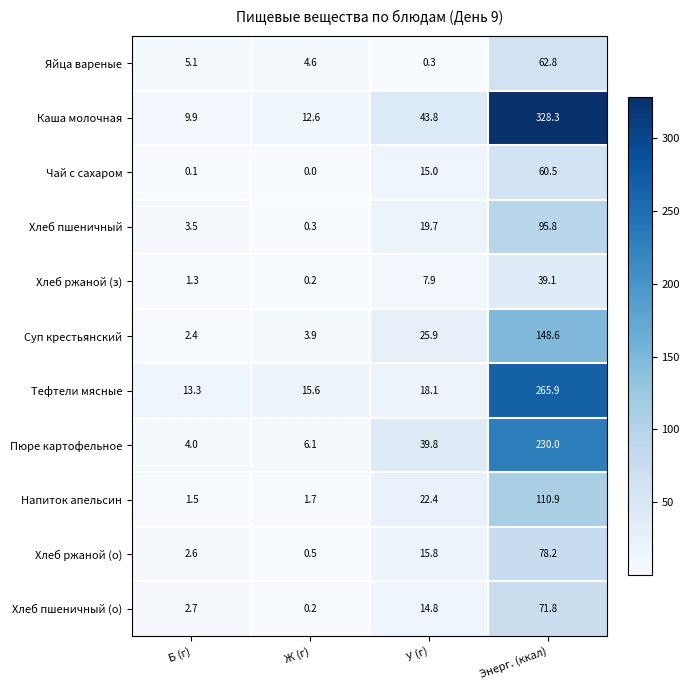

At which label does Хлеб ржаной (о) first exceed 15?

У (г)